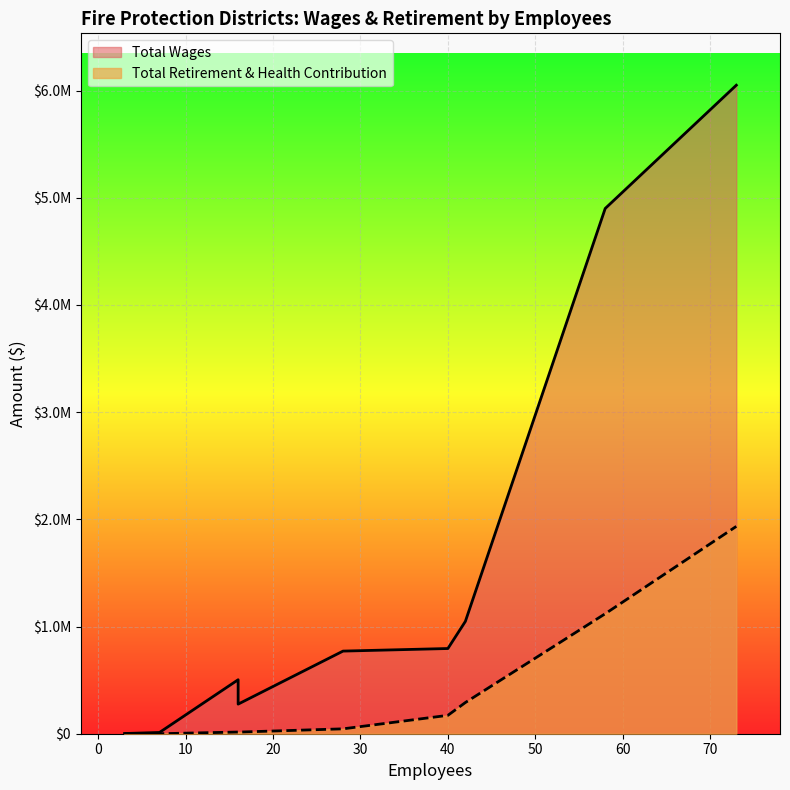

At which category is the sum across all series the highest?

73